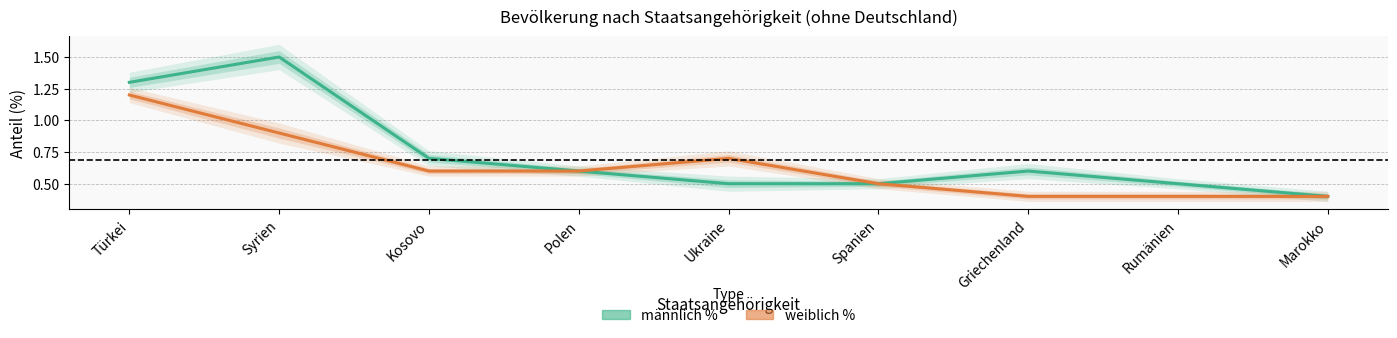

List the series in order of their peak value, highest first.

männlich %, weiblich %